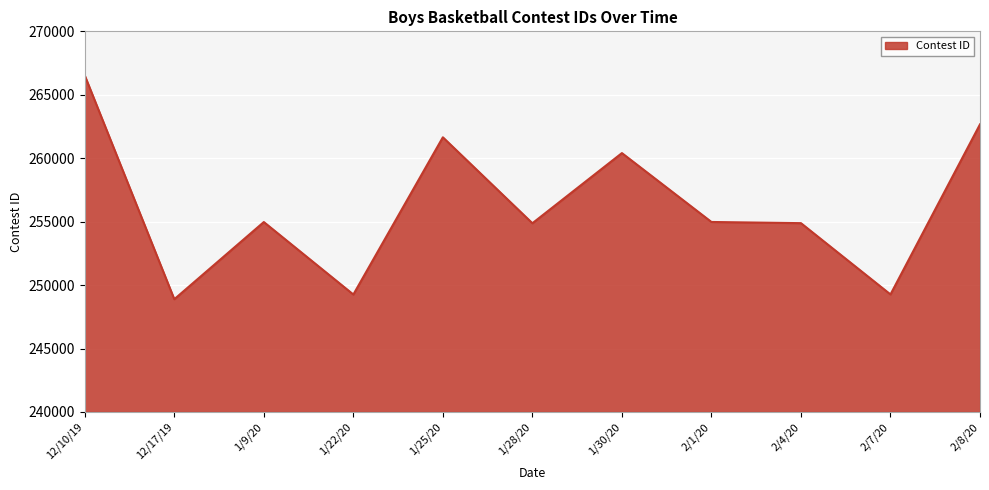

True or false: the data has more than 0 interior local peaks.

True